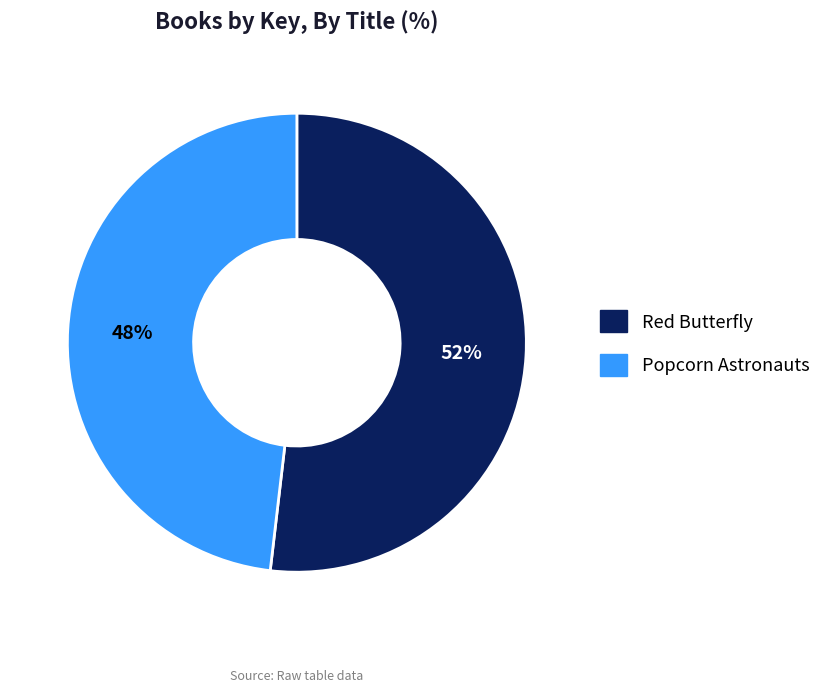

Approximately how many times larger is the value at Popcorn Astronauts compared to Red Butterfly?

0.9